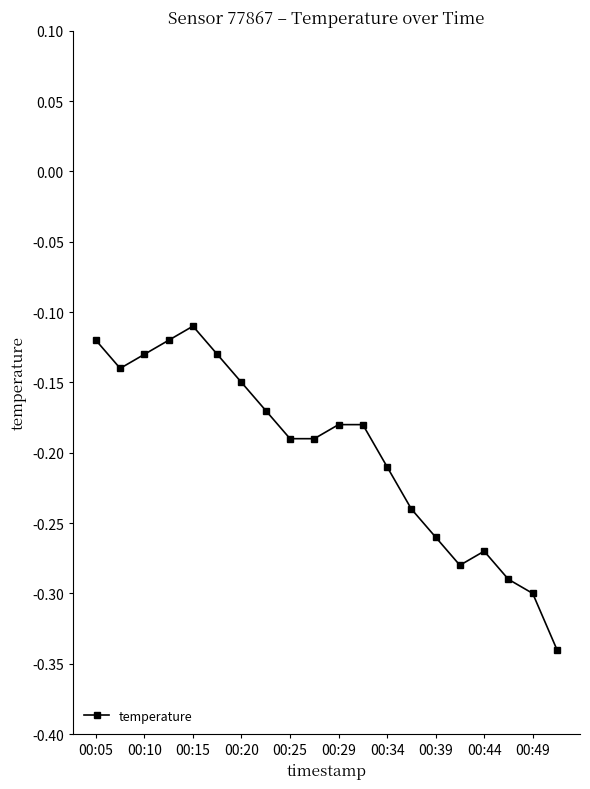

True or false: there are more than 0 points higher than both neighbors.

True